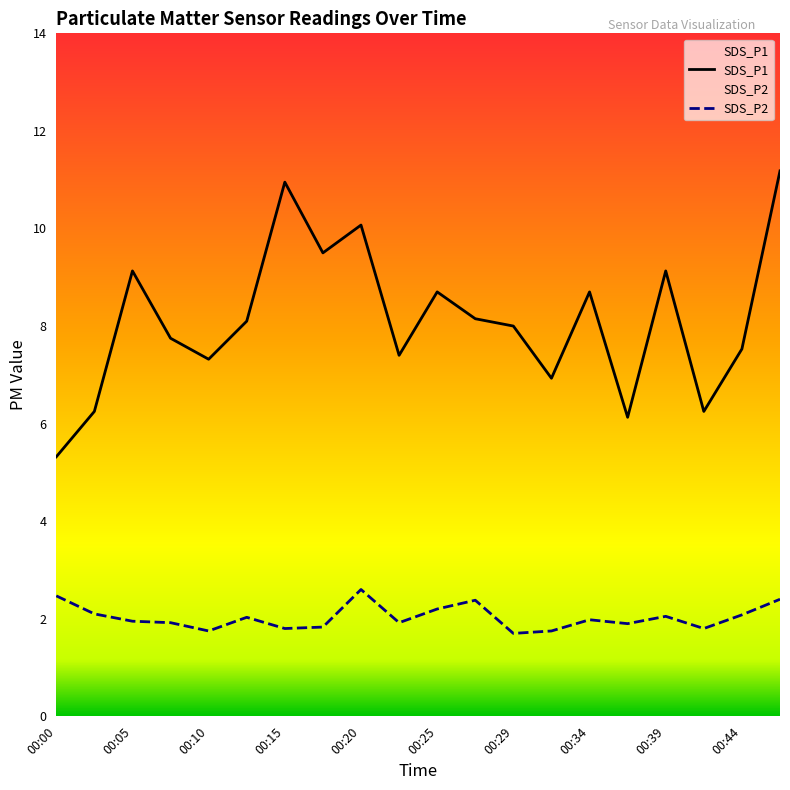

What is the difference between the SDS_P2 values at 00:29 and 00:27?

0.7